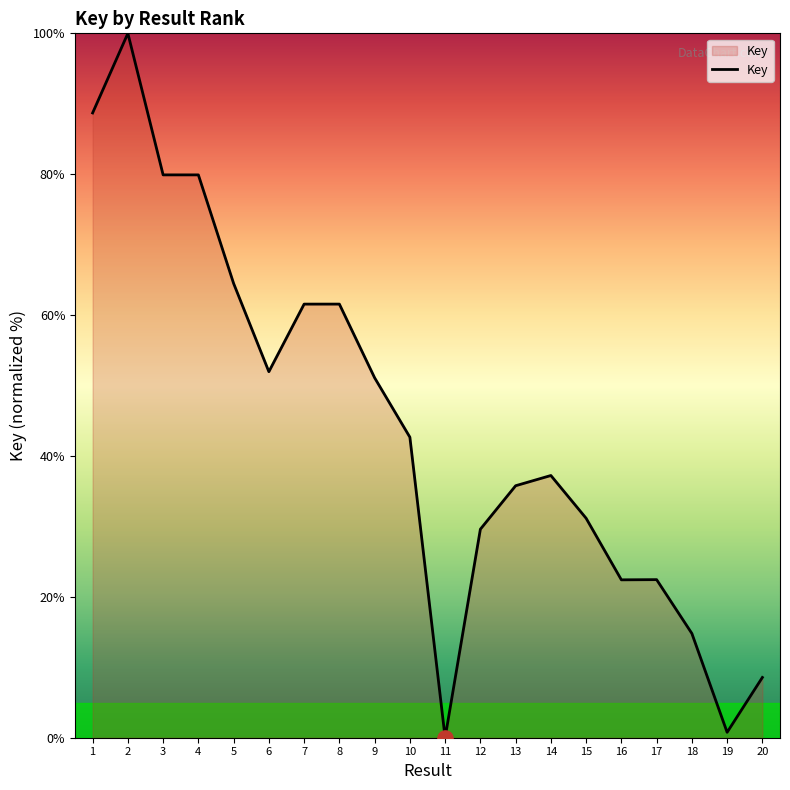

Between 5 and 1, which is larger?

1